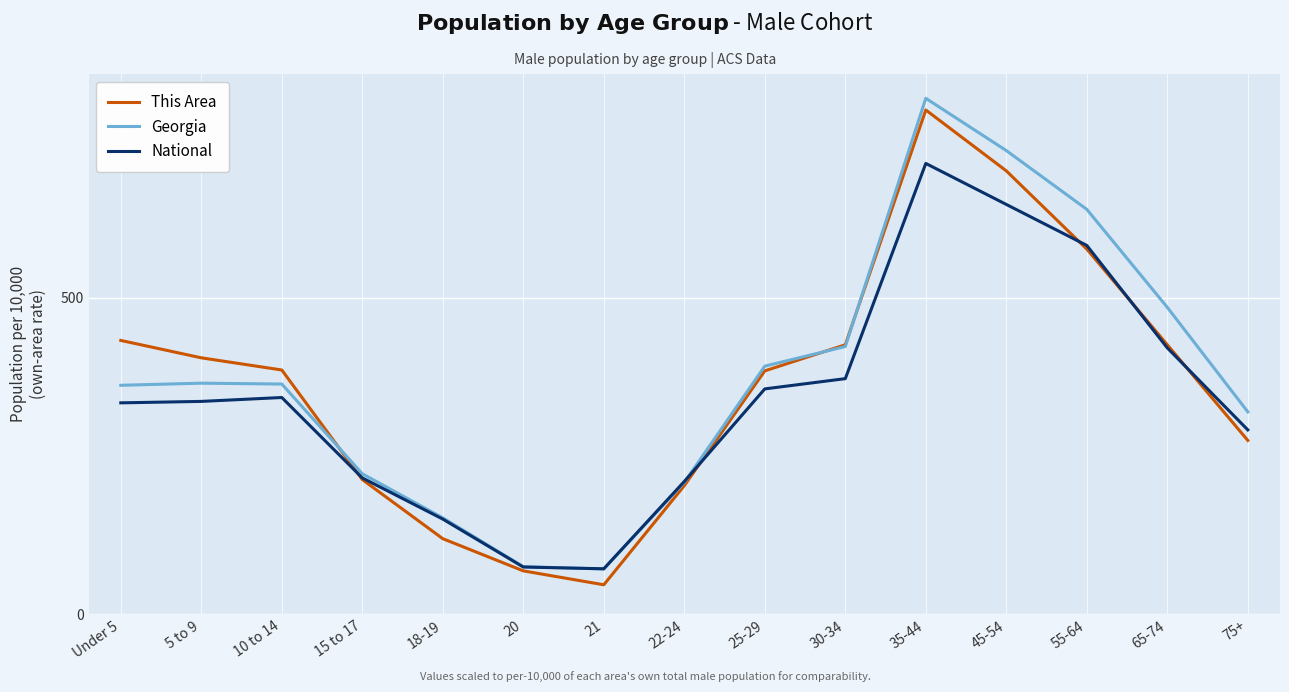

What is the difference between the highest and lowest values at 55-64?

62.8